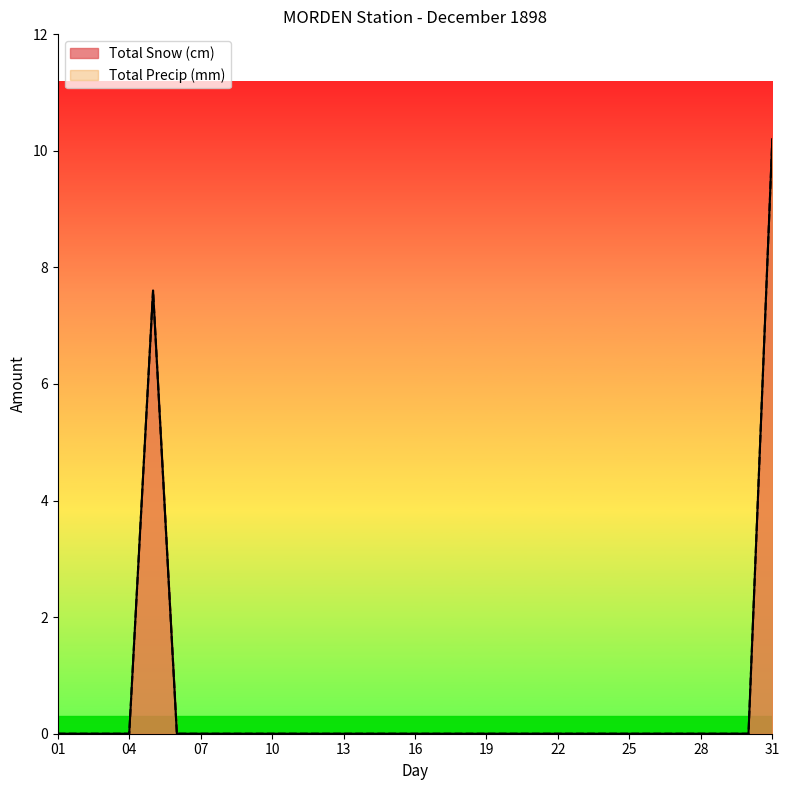

Reading right to left, transcribe all the data shown in this chart.

Total Snow (cm): 31=10.2	30=0.0	29=0.0	28=0.0	27=0.0	26=0.0	25=0.0	24=0.0	23=0.0	22=0.0	21=0.0	20=0.0	19=0.0	18=0.0	17=0.0	16=0.0	15=0.0	14=0.0	13=0.0	12=0.0	11=0.0	10=0.0	09=0.0	08=0.0	07=0.0	06=0.0	05=7.6	04=0.0	03=0.0	02=0.0	01=0.0
Total Precip (mm): 31=10.2	30=0.0	29=0.0	28=0.0	27=0.0	26=0.0	25=0.0	24=0.0	23=0.0	22=0.0	21=0.0	20=0.0	19=0.0	18=0.0	17=0.0	16=0.0	15=0.0	14=0.0	13=0.0	12=0.0	11=0.0	10=0.0	09=0.0	08=0.0	07=0.0	06=0.0	05=7.6	04=0.0	03=0.0	02=0.0	01=0.0